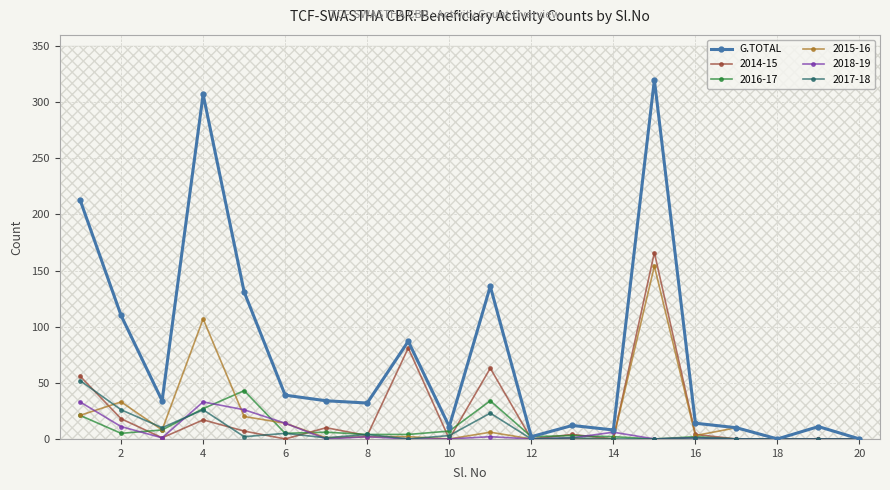

Reading left to right, transcribe all the data shown in this chart.

213	110	34	307	131	39	34	32	87	11	136	2	12	8	320	14	10	0	11	0